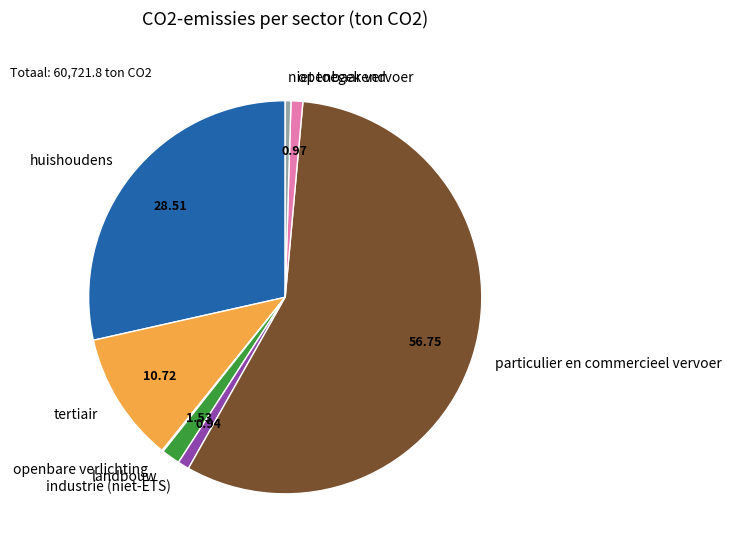

Which has a higher value, landbouw or openbaar vervoer?

landbouw